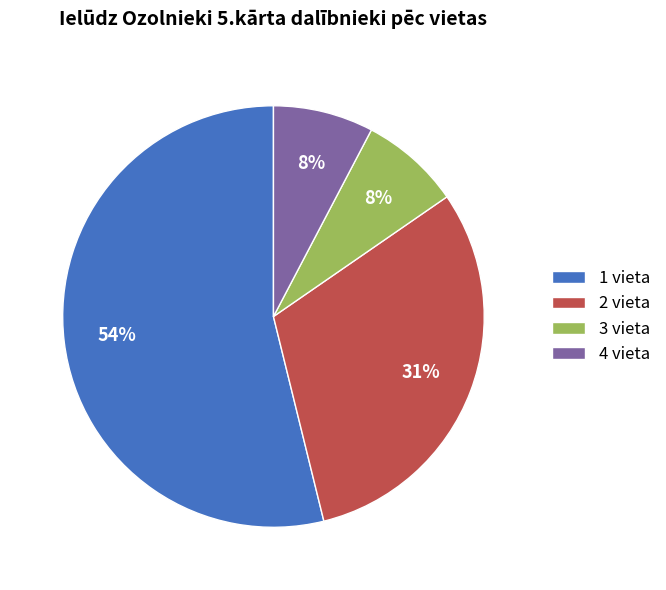

To the nearest percent, what is the difference between the largest and smallest slice percentages?

46%